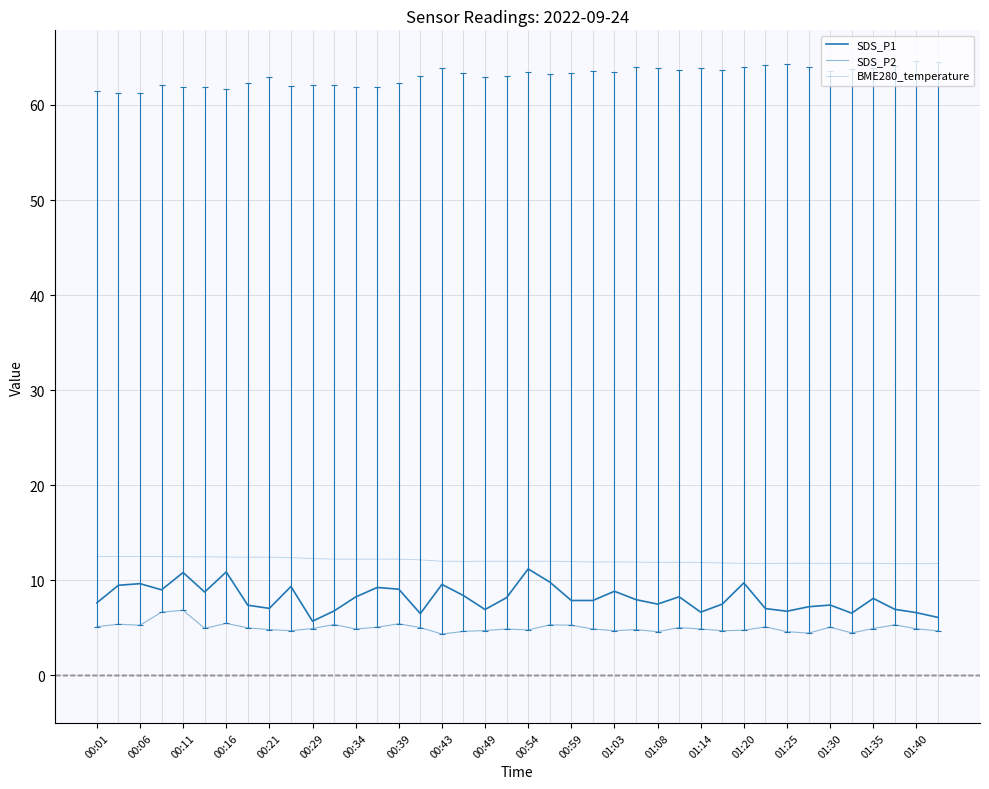

List the labels in order of SDS_P2 value, smallest first.

01:25, 33, 35, 26, 32, 01:30, 39, 00:49, 24, 29, 01:35, 30, 20, 00:43, 25, 01:03, 01:40, 23, 28, 38, 00:54, 36, 00:29, 00:39, 01:20, 27, 01:08, 34, 31, 00:01, 00:11, 22, 21, 37, 00:59, 00:06, 01:14, 00:34, 00:16, 00:21